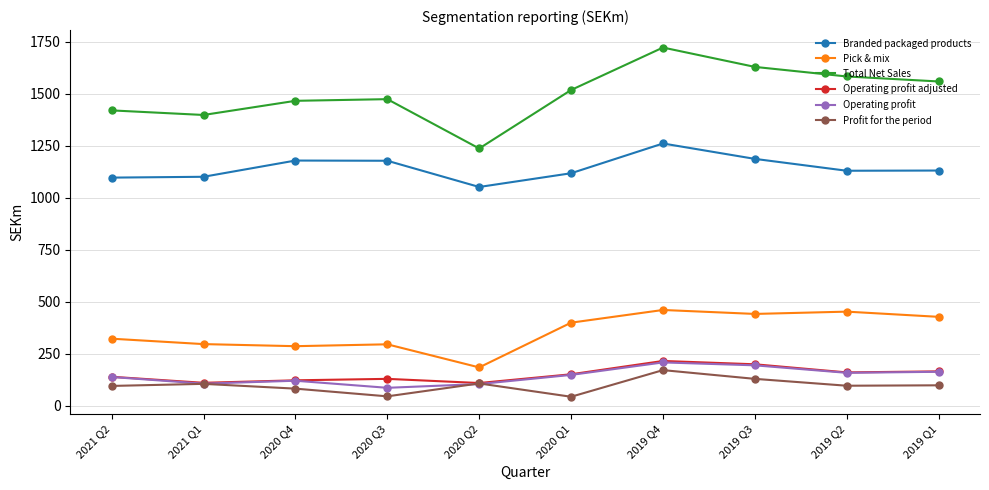

Does the chart display data point markers on the line(s)?

Yes